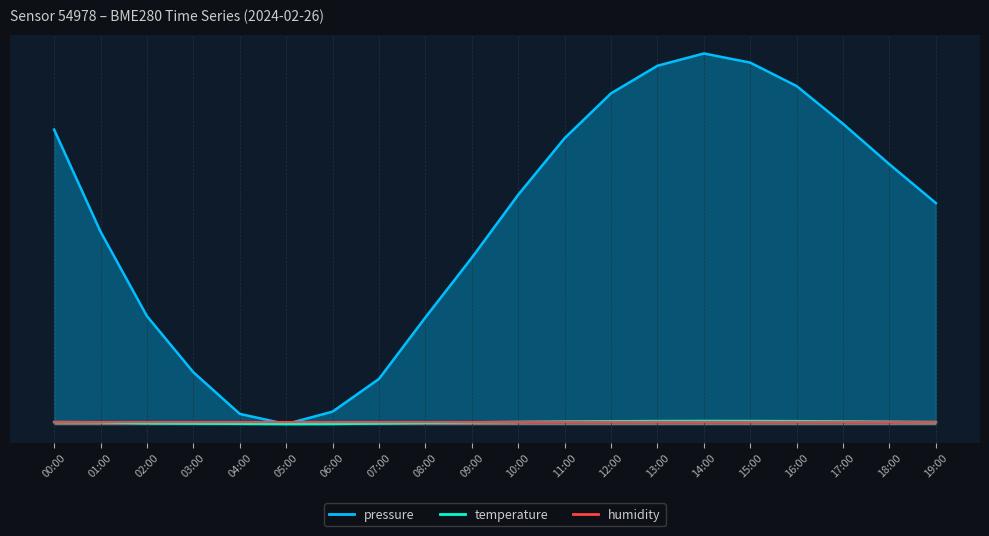

True or false: pressure and temperature cross at least once.

False